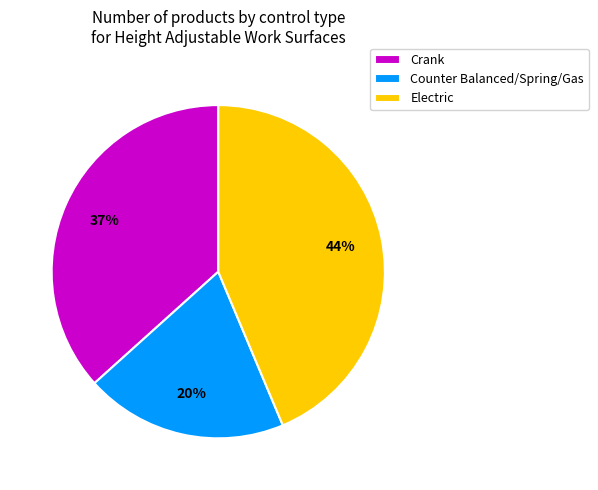

To the nearest percent, what is the combined percentage of Electric and Counter Balanced/Spring/Gas?

63%